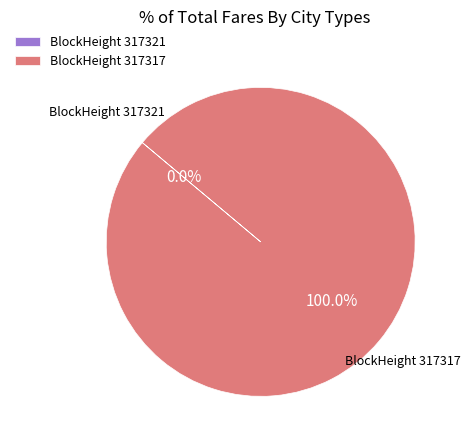

Does any single category account for the majority?

Yes